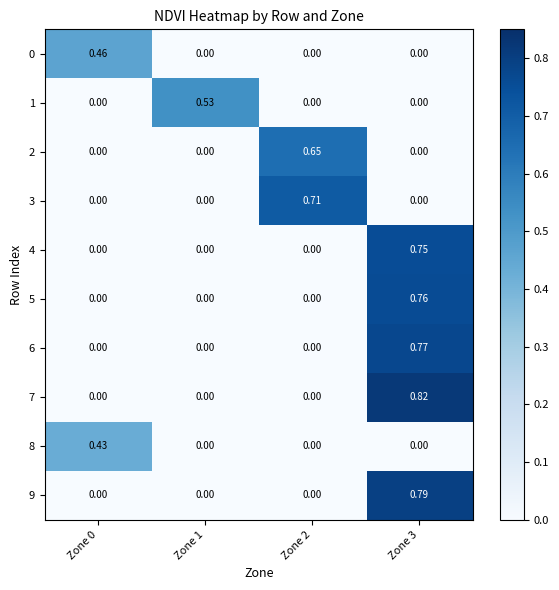

Is the value of 7 at Zone 1 greater than the value of 9 at Zone 3?

No